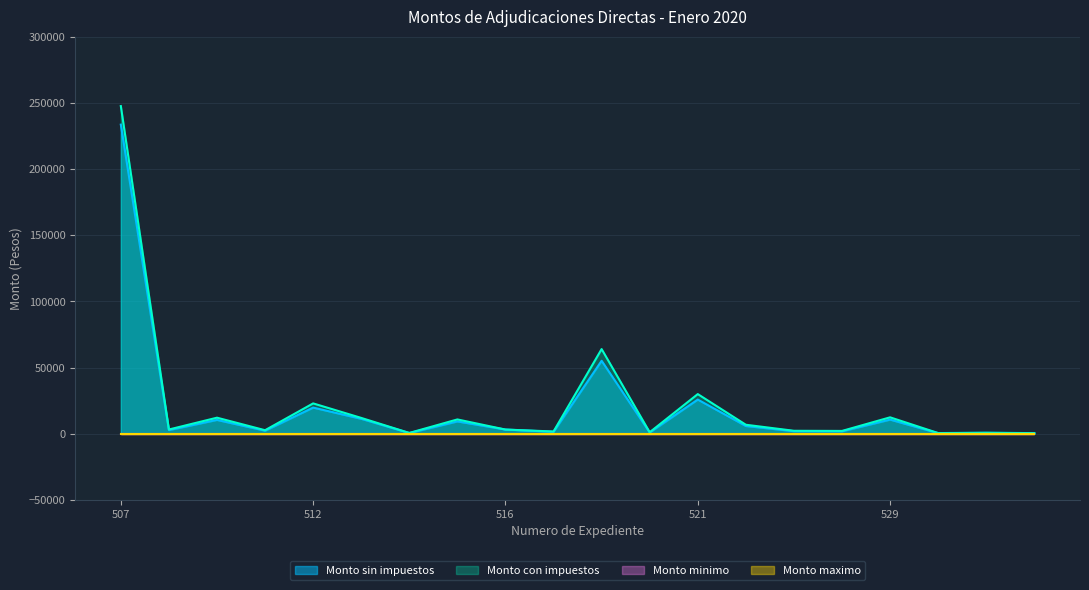

Does the chart display data point markers on the line(s)?

No